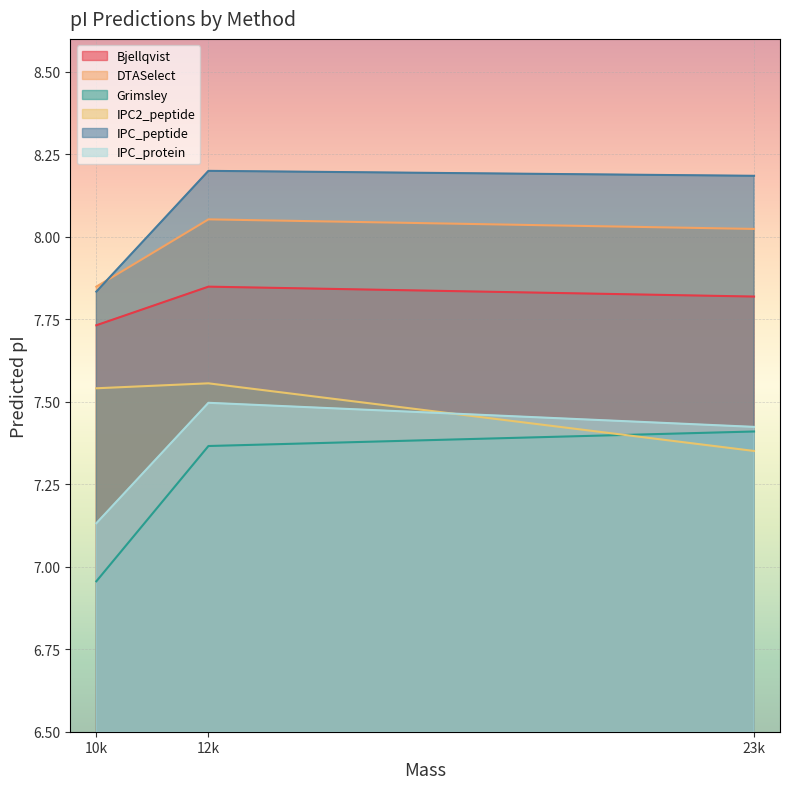

Which series has the largest total across all categories?

IPC_peptide